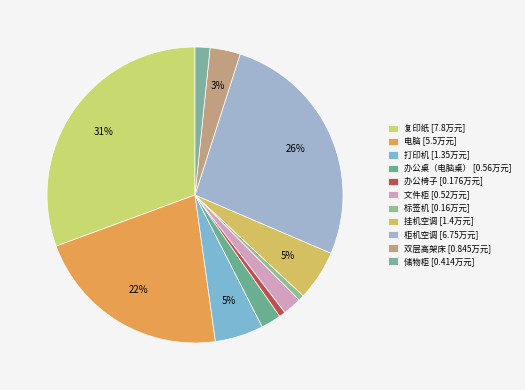

How many slices are in this pie chart?

11